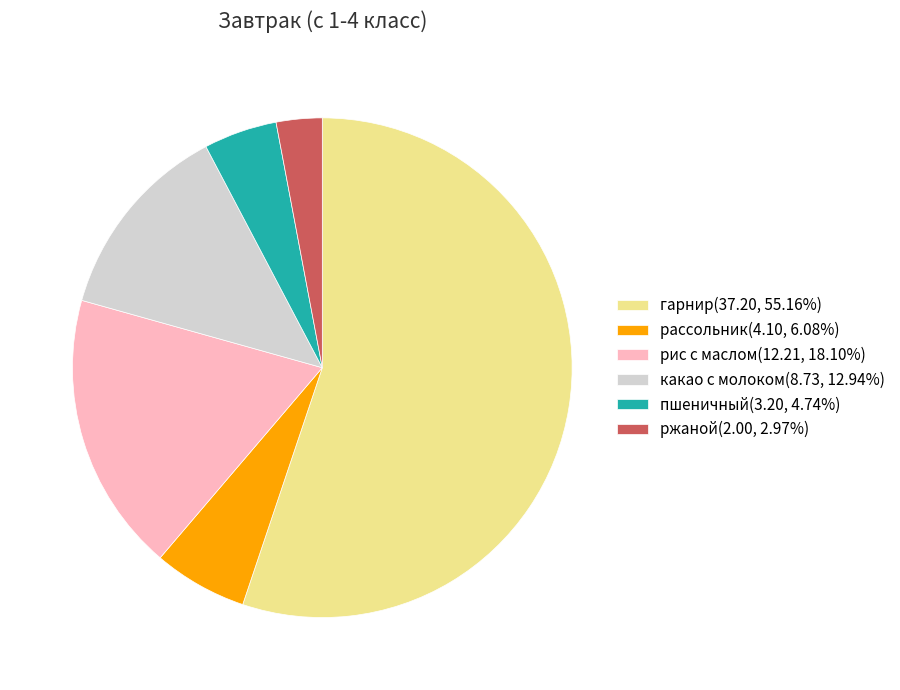

Is the sum of гарнир(37.20, 55.16%) and рис с маслом(12.21, 18.10%) greater than half?

Yes